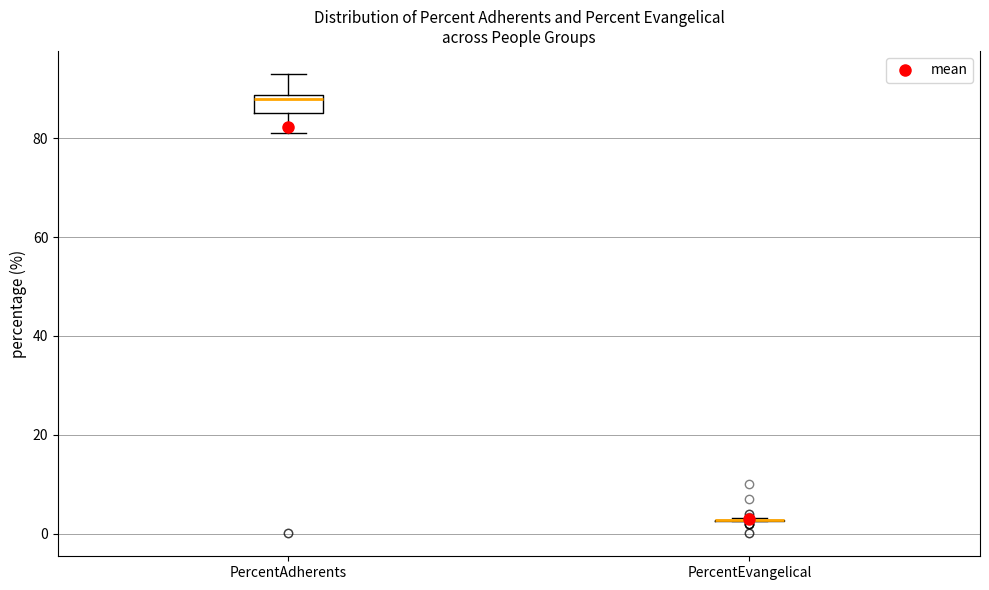

Reading left to right, transcribe this box plot: for each box, give where its median line is, the range the box spans, and where its two whiskers end, as read against the y-axis. The values are not printed on the chart, so give them approximately, as read against the axis.

PercentAdherents: median 88 (just below the box's upper edge), box 86 to 88, whiskers 82 to 94
PercentEvangelical: box collapsed to a line at 2, whiskers 2 to 4